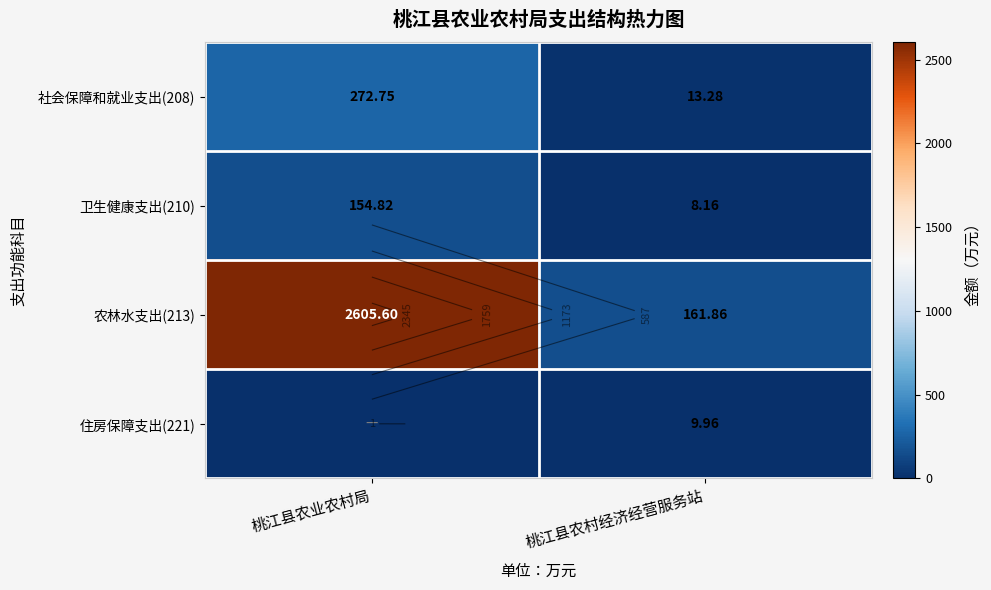

What is the sum of the 农林水支出(213) values at 桃江县农业农村局 and 桃江县农村经济经营服务站?

2767.5